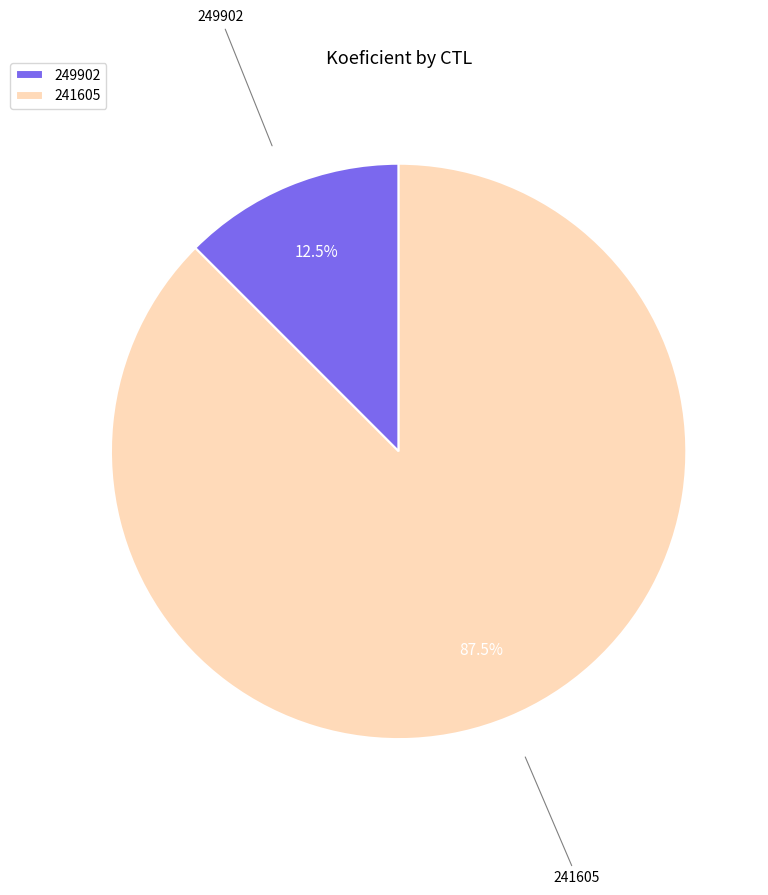

Rank the categories by value from lowest to highest.

249902, 241605